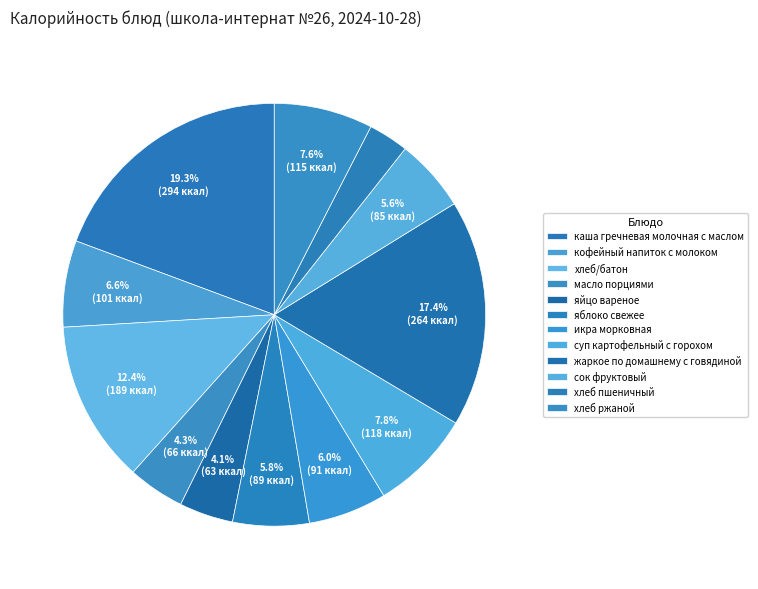

What is the ratio of the value at хлеб ржаной to the value at хлеб пшеничный?

2.5